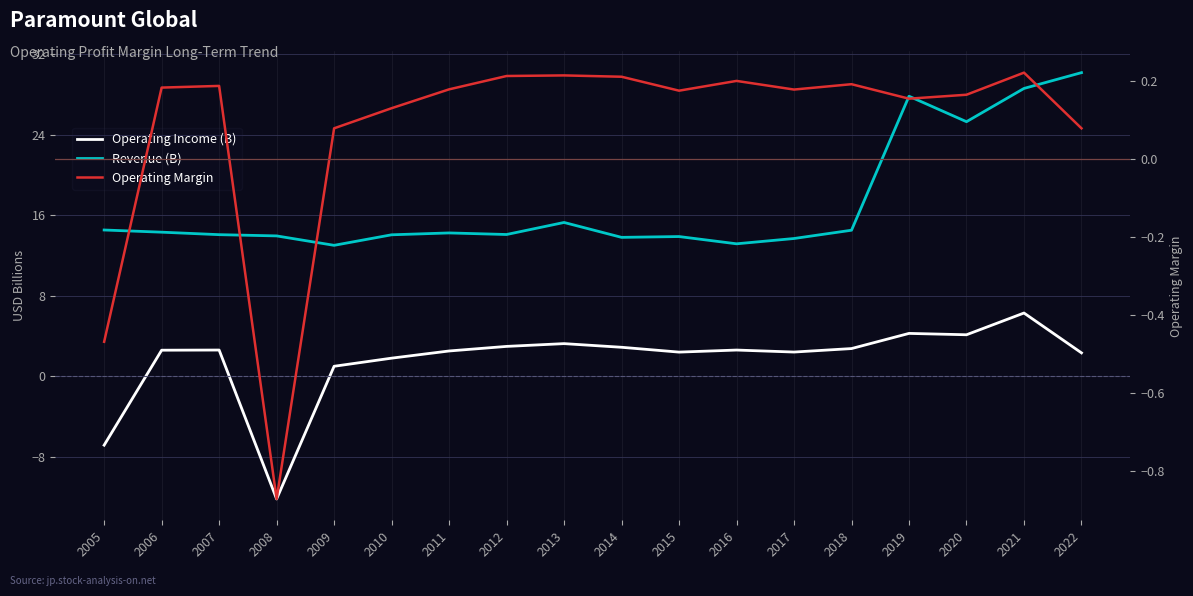

List the series in order of their peak value, lowest first.

Operating Margin, Operating Income (B), Revenue (B)